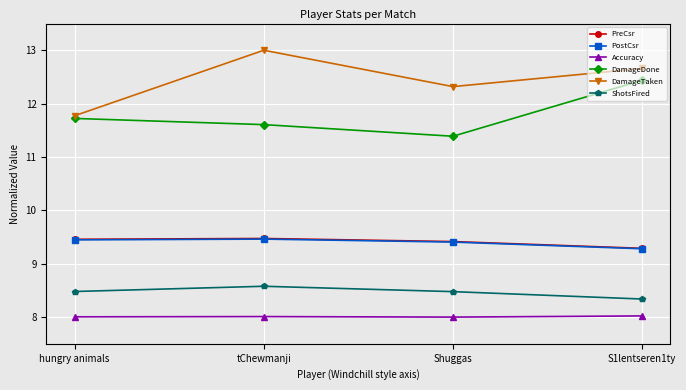

How many lines are shown in the chart?

6